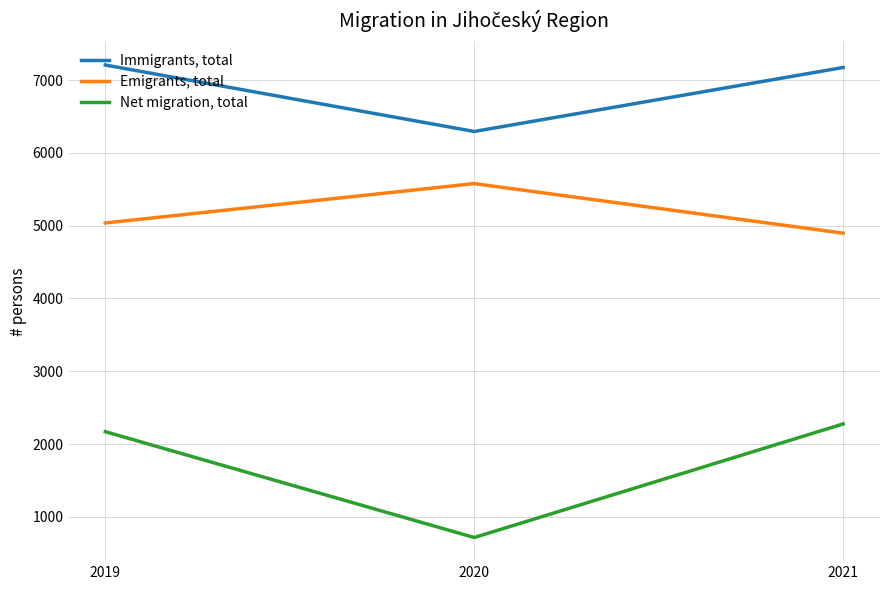

Reading left to right, list all the values displayed in this chart.

Immigrants, total: 2019=7207	2020=6294	2021=7173
Emigrants, total: 2019=5037	2020=5578	2021=4897
Net migration, total: 2019=2170	2020=716	2021=2276